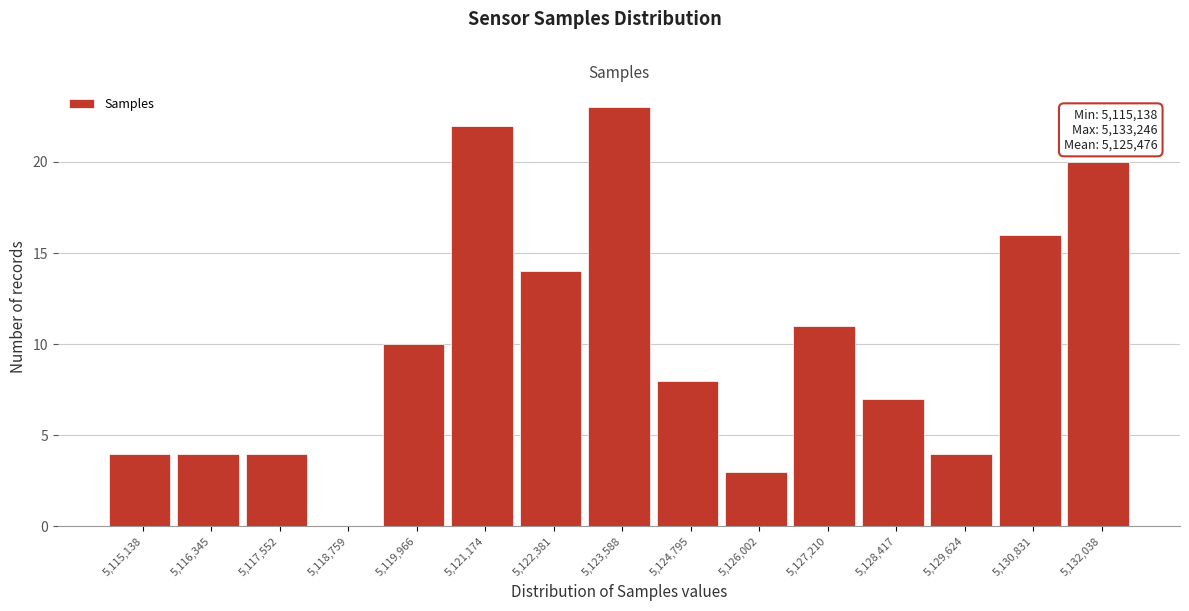

Reading left to right, extract all data points from this chart.

5,115,138=4	5,116,345=4	5,117,552=4	5,118,759=0	5,119,966=10	5,121,174=22	5,122,381=14	5,123,588=23	5,124,795=8	5,126,002=3	5,127,210=11	5,128,417=7	5,129,624=4	5,130,831=16	5,132,038=20